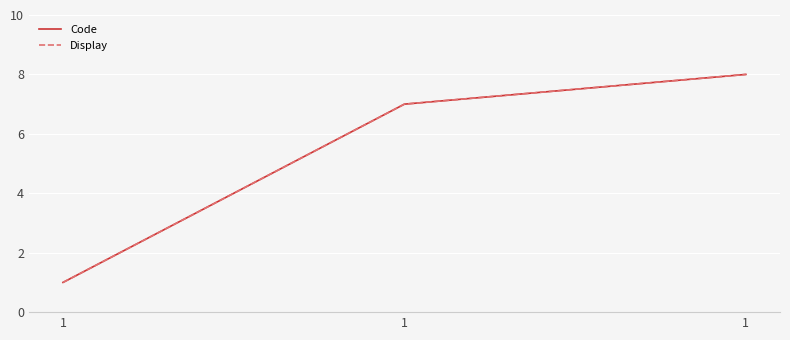

Which series has the largest range (max minus min)?

Code